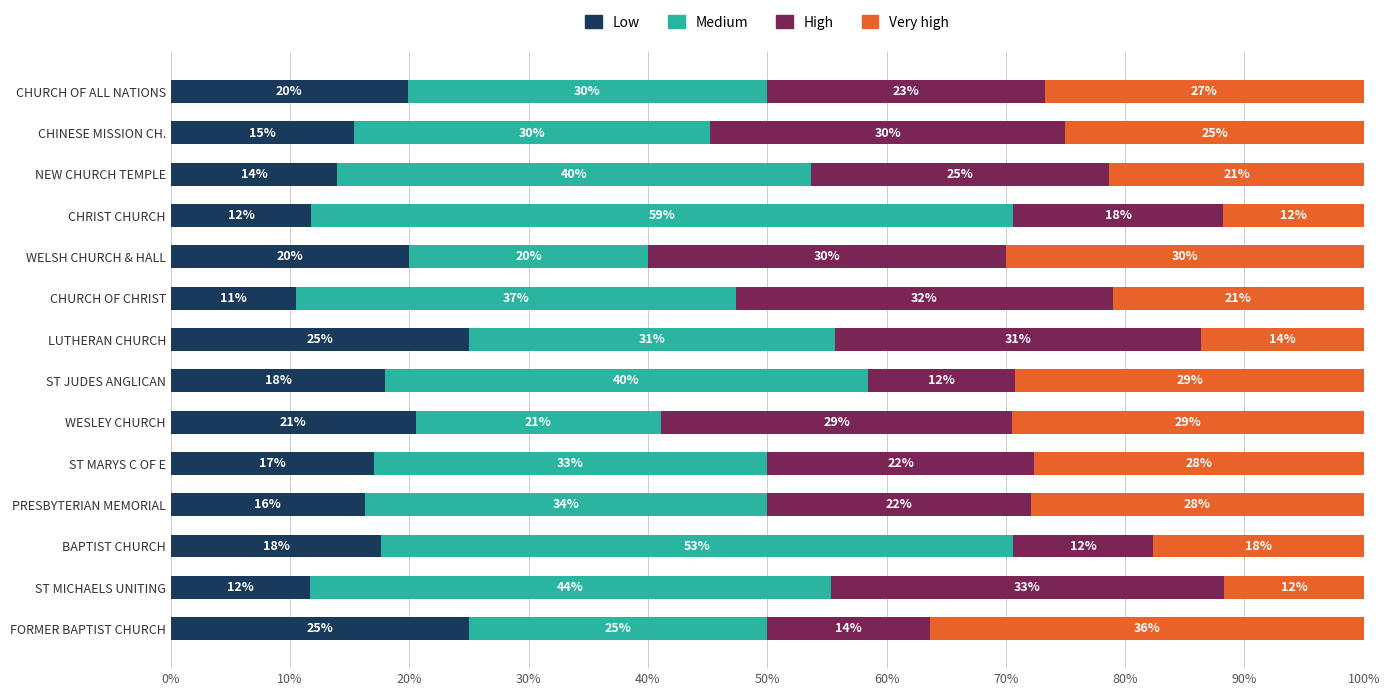

What is the total value across all series at WESLEY CHURCH?

100.0